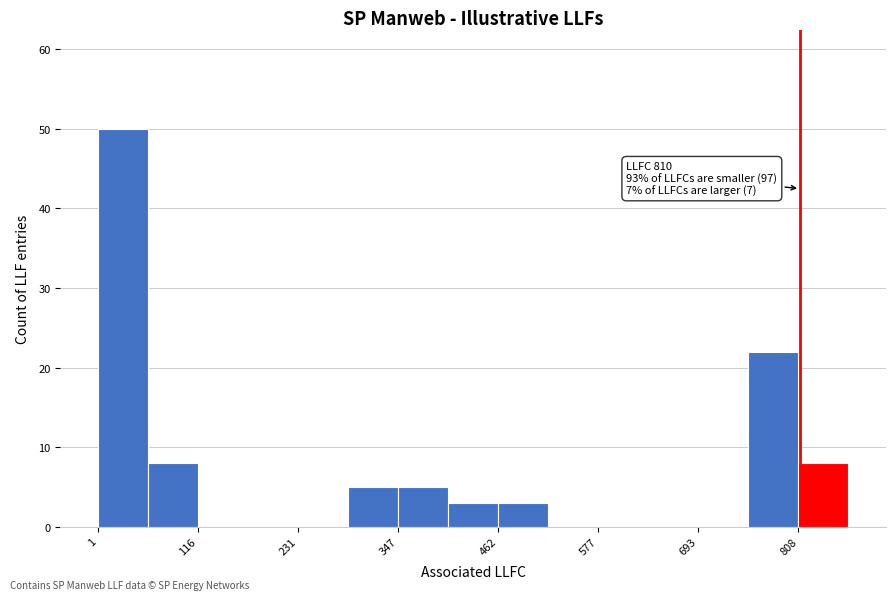

Read against the x-axis, roughly where is the centre of the tallest bar?

20